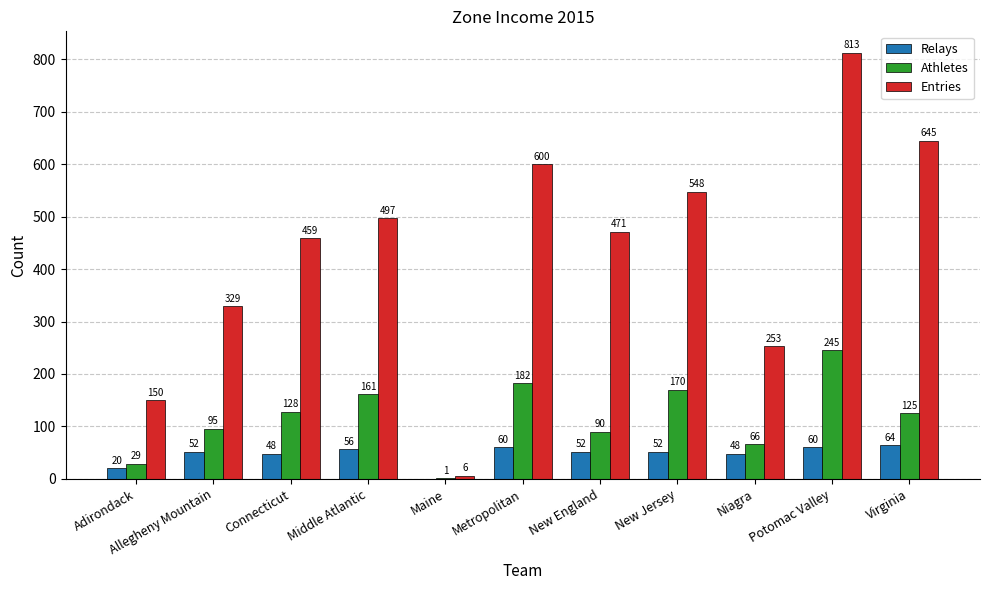

Reading left to right, list all the values displayed in this chart.

Relays: Adirondack=20	Allegheny Mountain=52	Connecticut=48	Middle Atlantic=56	Maine=0	Metropolitan=60	New England=52	New Jersey=52	Niagra=48	Potomac Valley=60	Virginia=64
Athletes: Adirondack=29	Allegheny Mountain=95	Connecticut=128	Middle Atlantic=161	Maine=1	Metropolitan=182	New England=90	New Jersey=170	Niagra=66	Potomac Valley=245	Virginia=125
Entries: Adirondack=150	Allegheny Mountain=329	Connecticut=459	Middle Atlantic=497	Maine=6	Metropolitan=600	New England=471	New Jersey=548	Niagra=253	Potomac Valley=813	Virginia=645